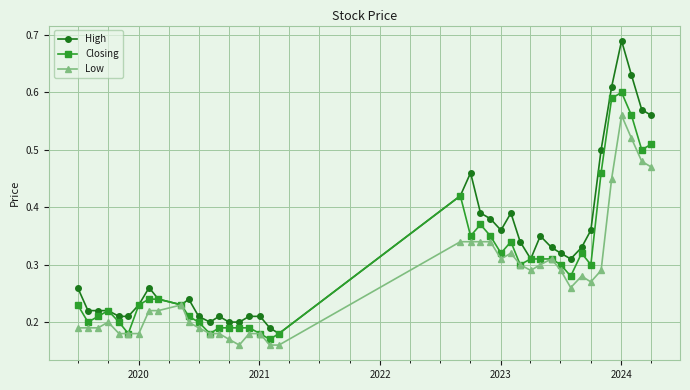

List the series in order of their peak value, lowest first.

Low, Closing, High